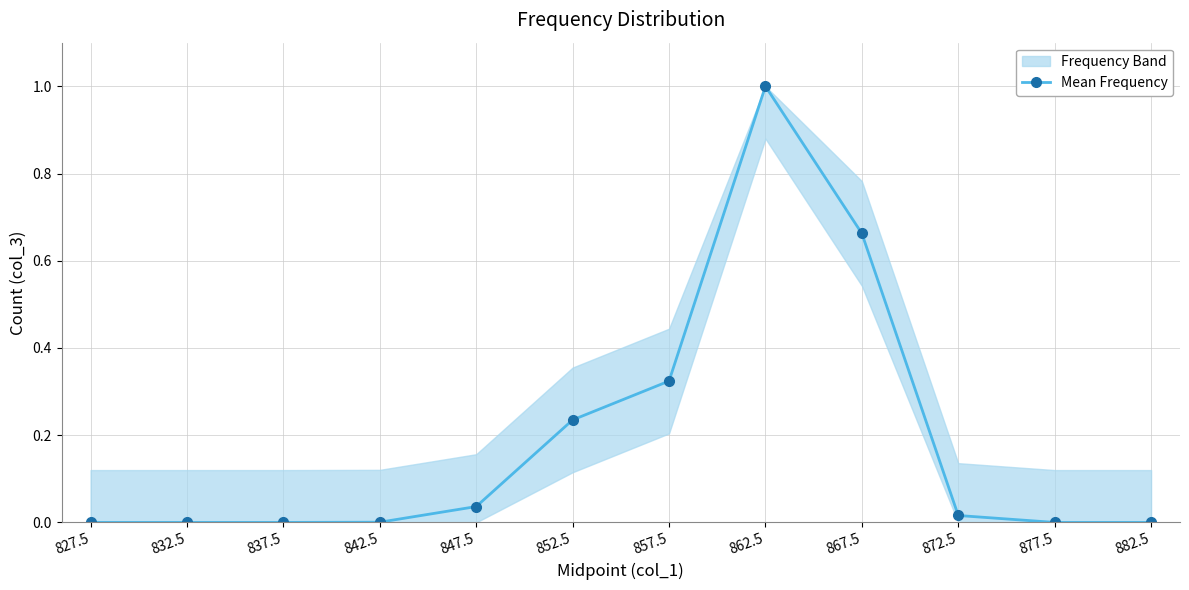

Reading right to left, what are all the values shown in this chart?

0.0	0.0	0.0	0.7	1.0	0.3	0.2	0.0	0.0	0.0	0.0	0.0